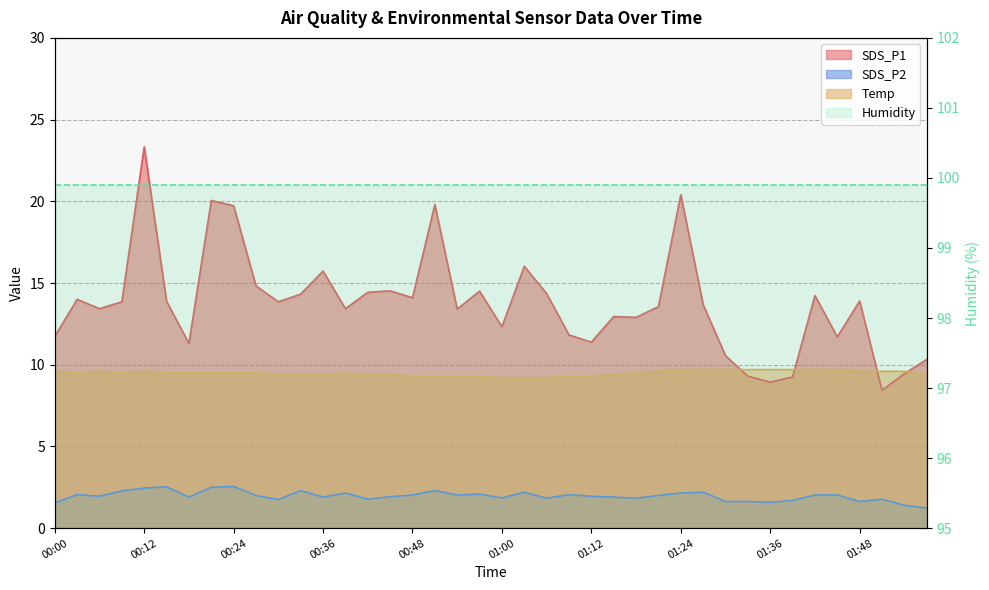

True or false: SDS_P2 and SDS_P1 cross at least once.

False